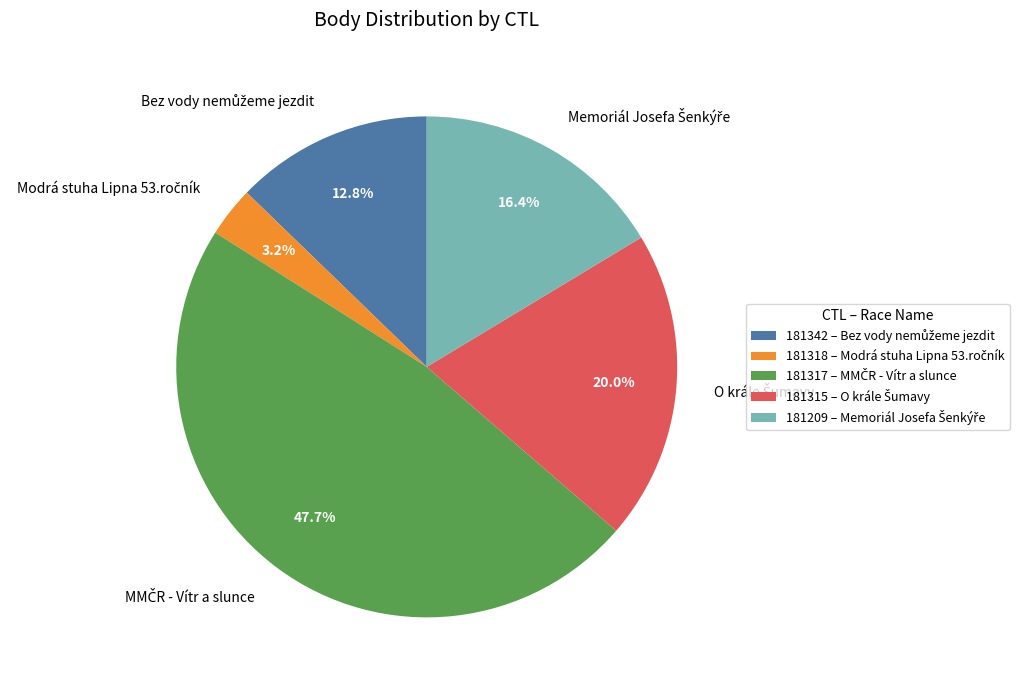

To the nearest percent, what is the combined percentage of 181209 and 181318?

20%